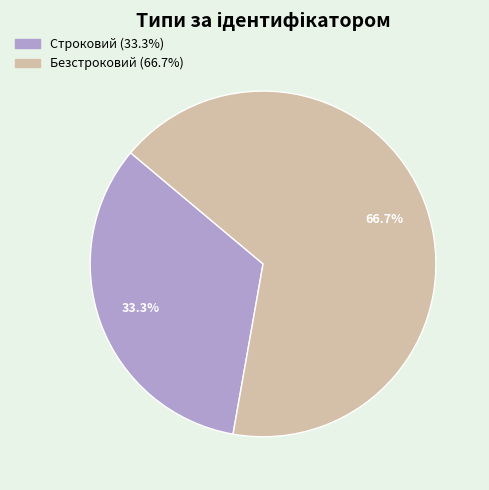

Which slice is the largest?

Безстроковий